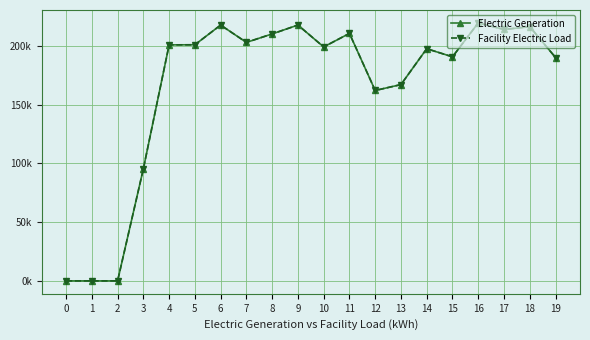

What is the sum of the Facility Electric Load values at 10 and 11?

409511